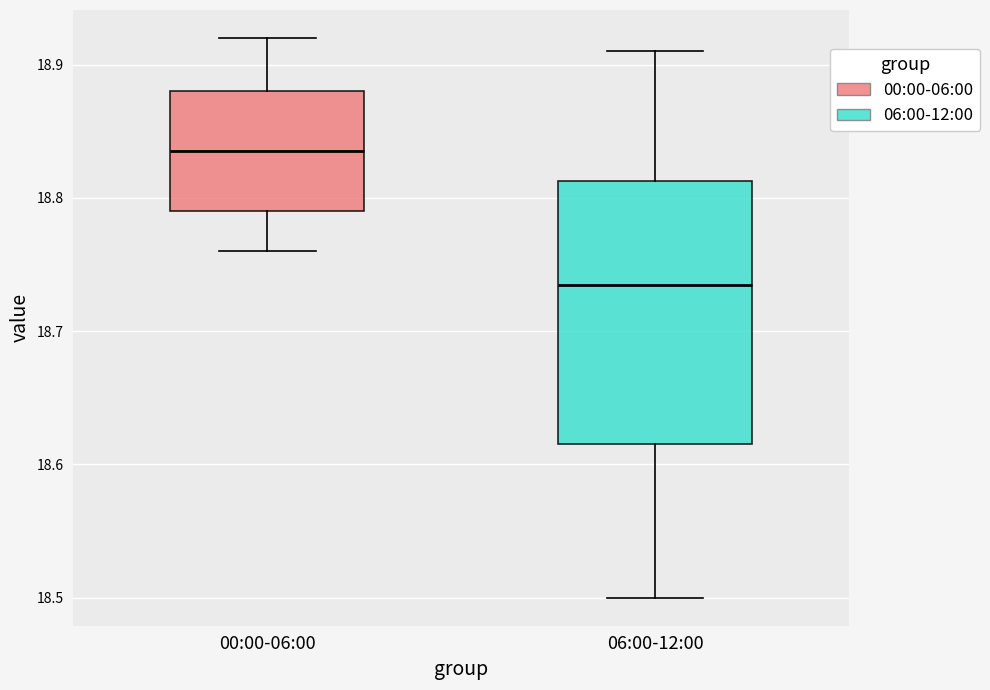

Where is the lower edge of the box for 00:00-06:00 on the y-axis? The values are not printed on the chart, so give them approximately, as read against the axis.

18.79